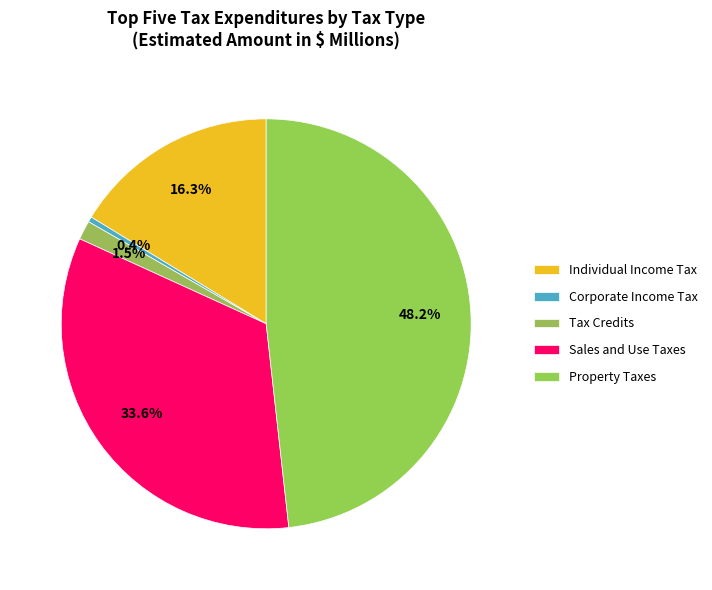

Is there any slice that represents more than half of the pie?

No